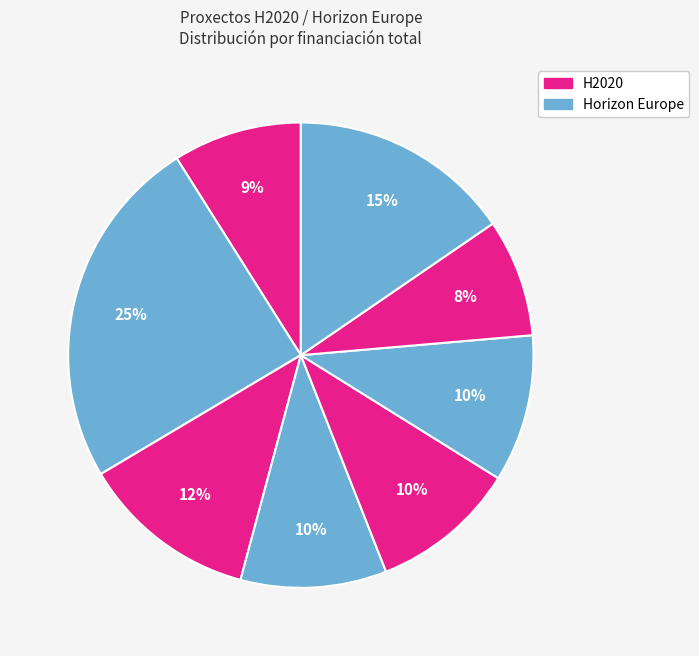

How many slices are in this pie chart?

8